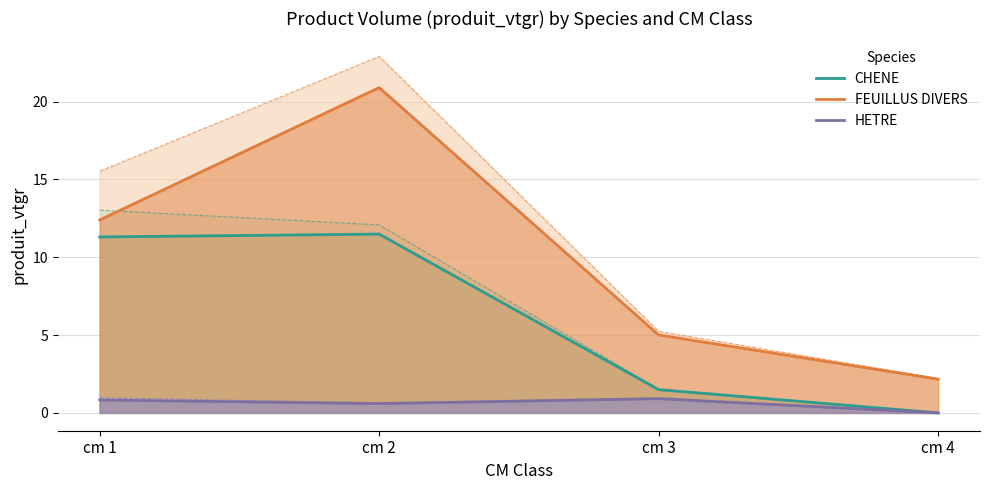

In HETRE, how many points are higher than both neighbors (excluding endpoints)?

1